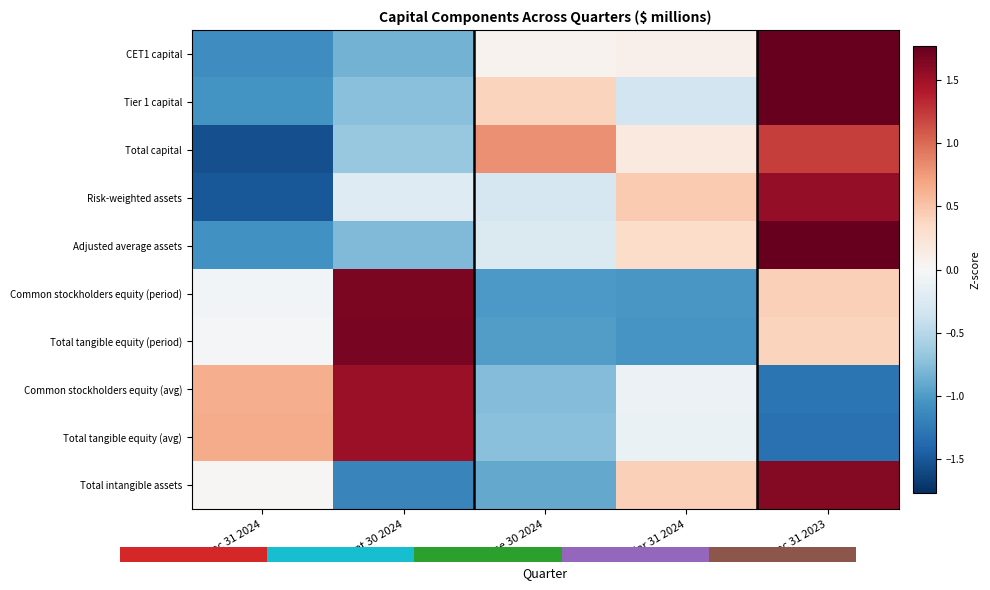

What is the spread (max minus min) of values at June 30 2024?

1.8